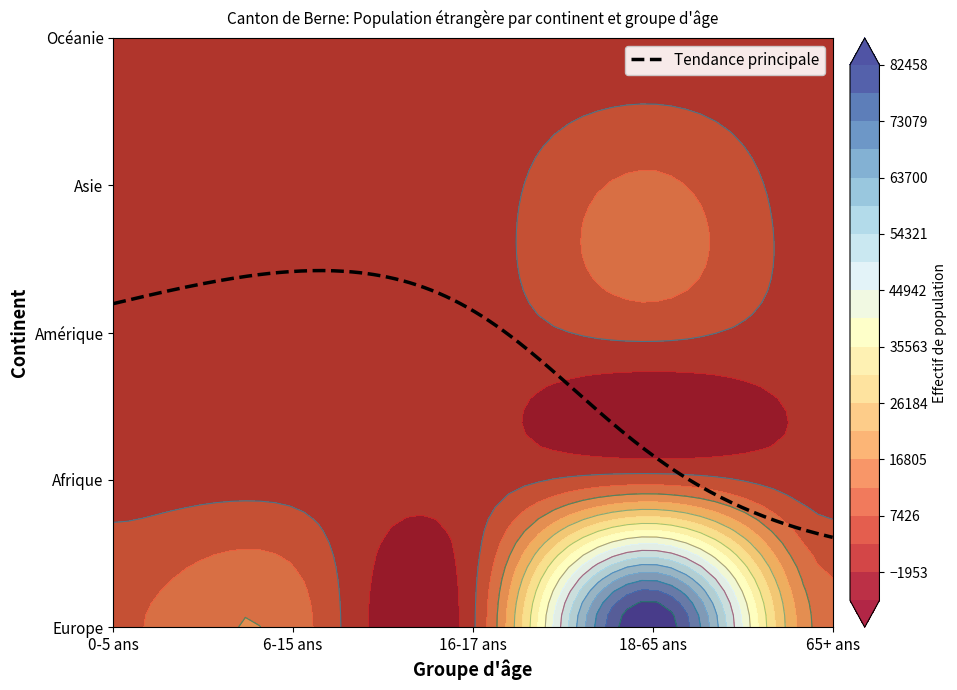

Reading left to right, list all the values displayed in this chart.

Europe: 6701	10099	1801	82584	9272
Afrique: 773	943	148	5184	50
Amérique: 180	428	114	4036	160
Asie: 773	1501	213	8309	245
Océanie: 12	11	0	175	8